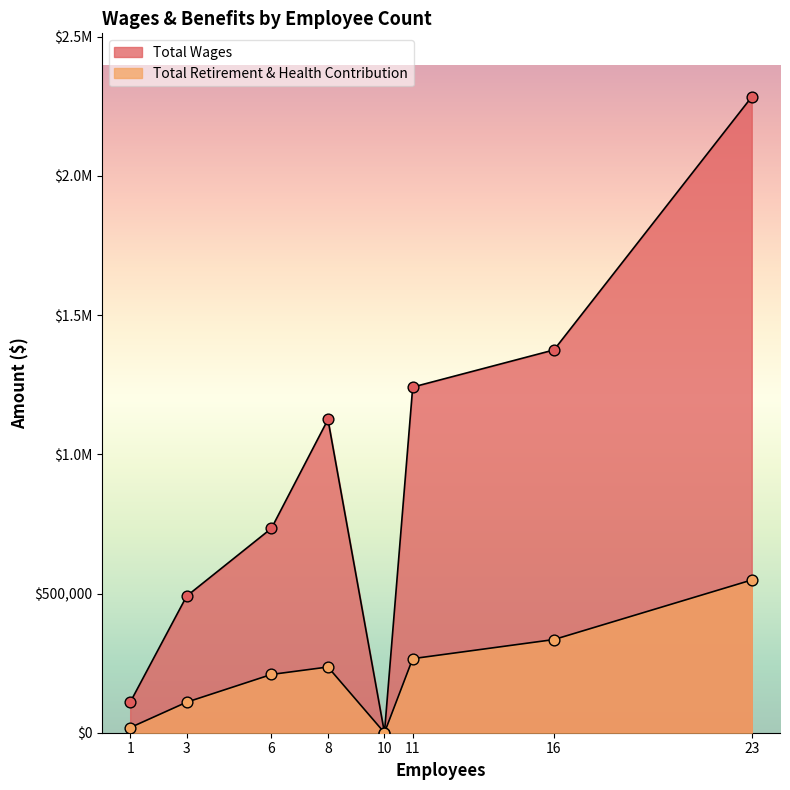

What is the total value across all series at 3?

600467